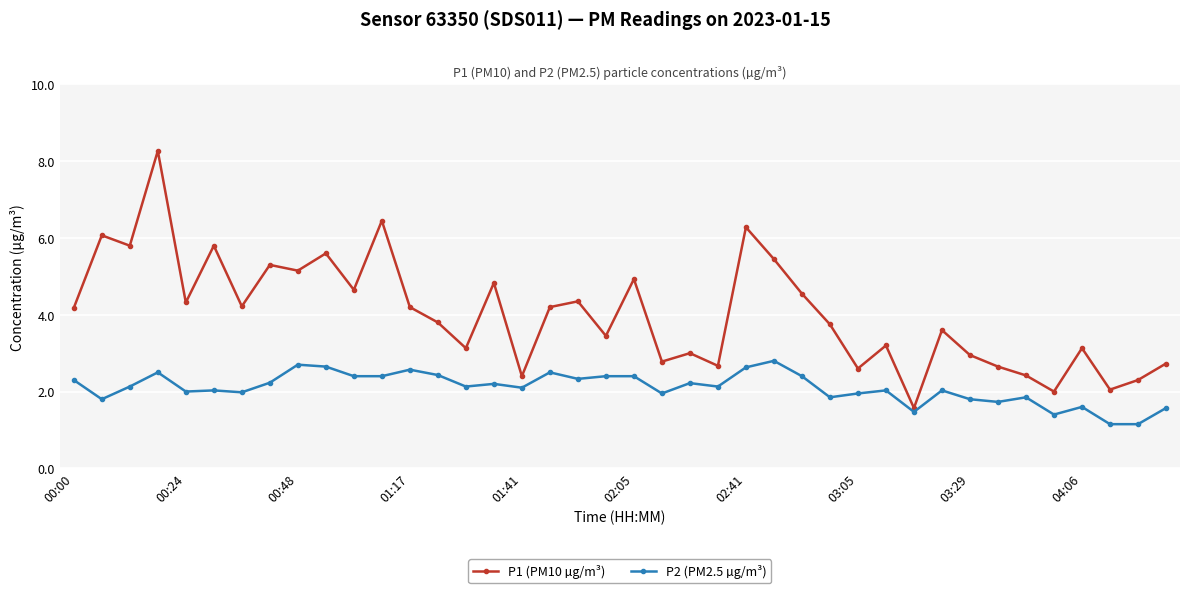

What is the difference between the second highest and minimum values in the P1 (PM10 µg/m³) series?

4.9